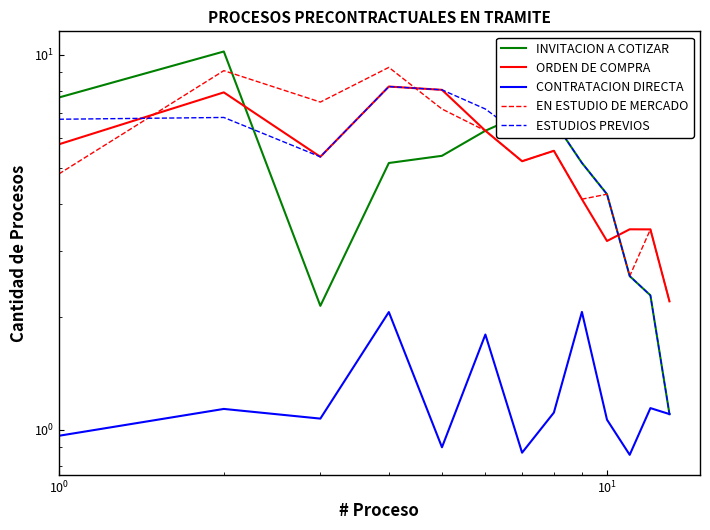

Is the value of ESTUDIOS PREVIOS at 11 greater than the value of EN ESTUDIO DE MERCADO at 6?

No